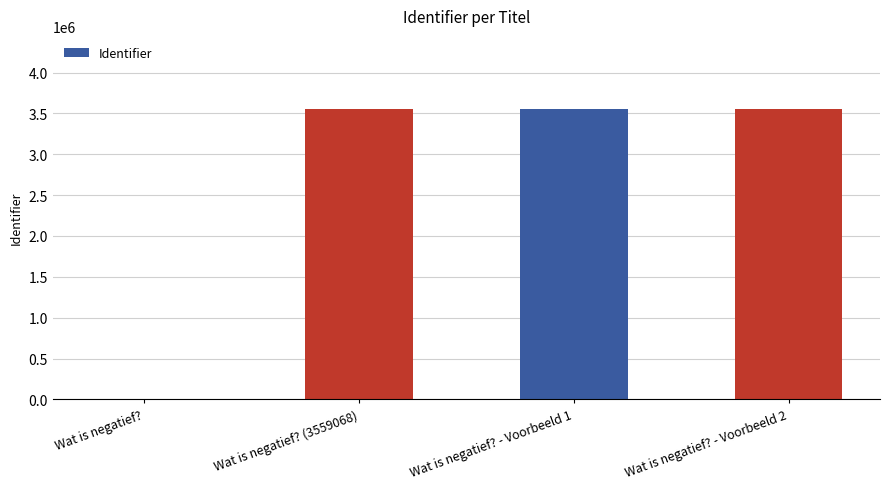

What is the change in value from Wat is negatief? to Wat is negatief? - Voorbeeld 1?

+3559070